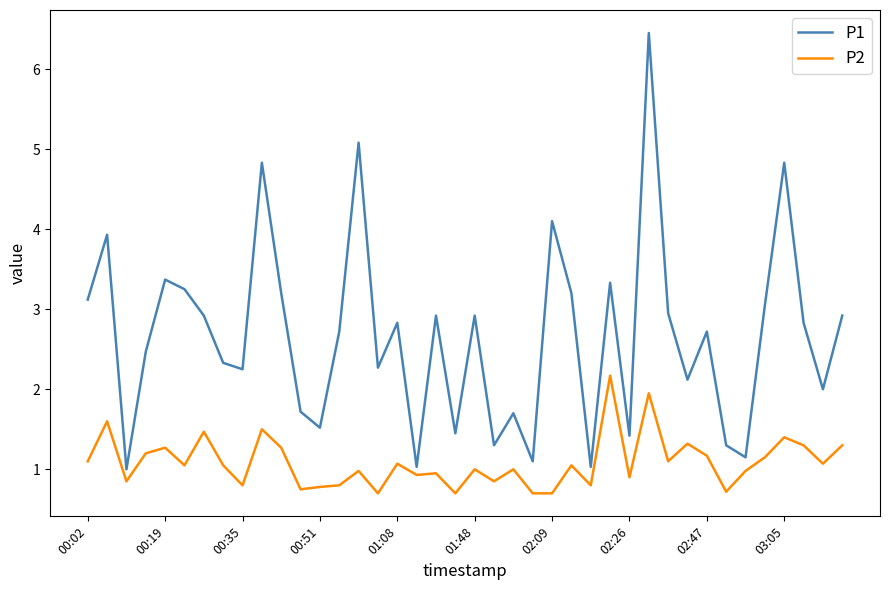

Which series has the largest total across all categories?

P1